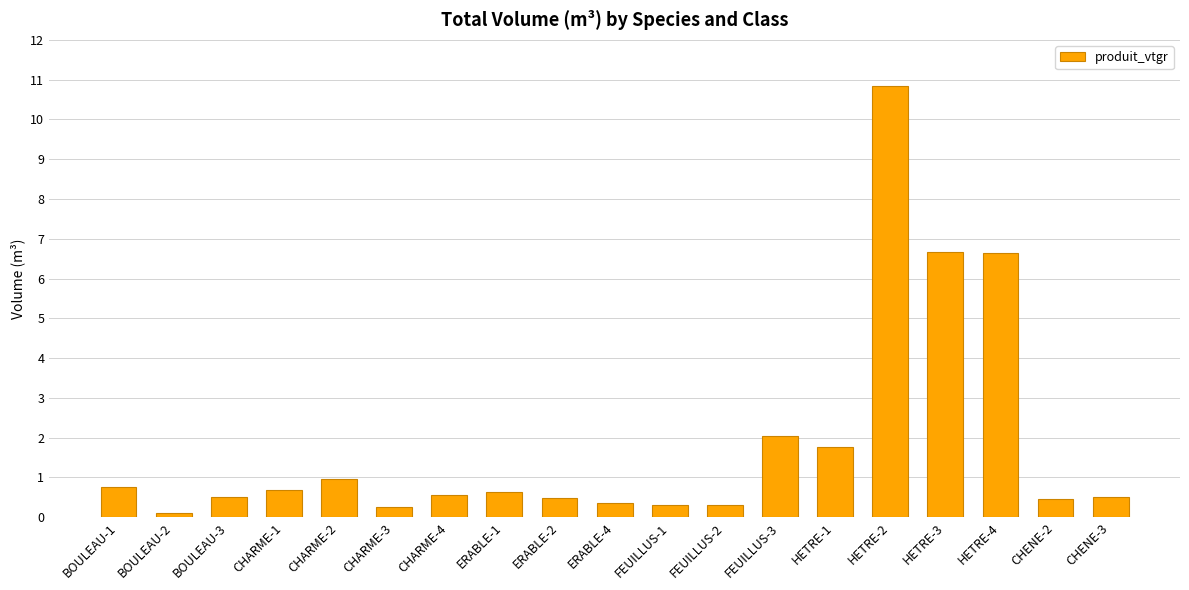

Which label corresponds to the largest value in the chart?

HETRE-2